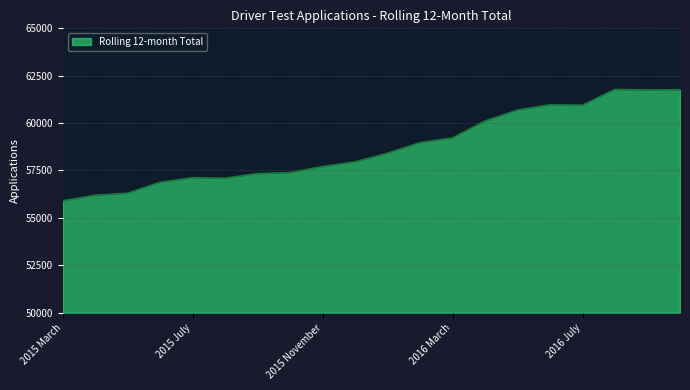

What is the difference between the maximum and minimum values?

5872